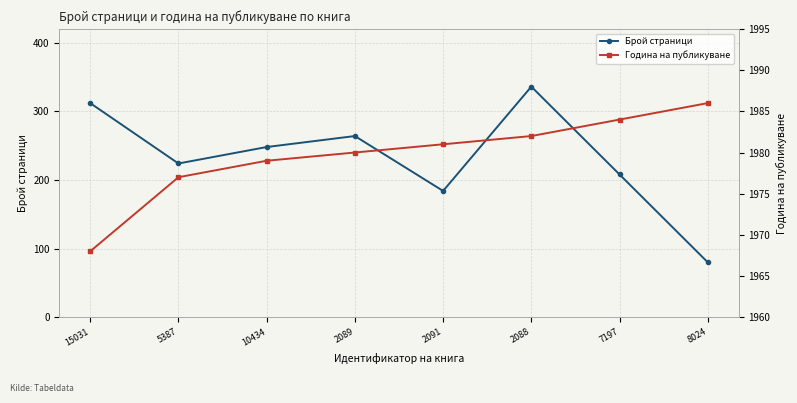

At which label does Брой страници first exceed 248?

15031